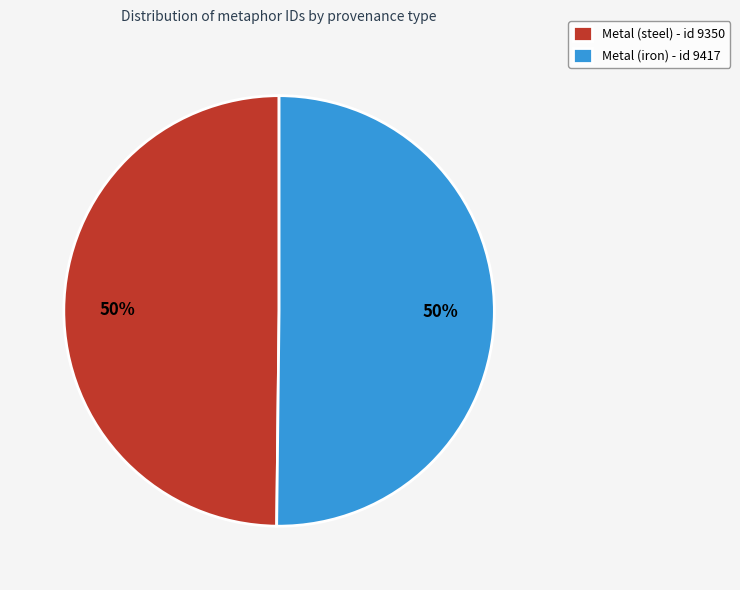

To the nearest percent, what portion does Metal (iron) - id 9417 represent?

50%